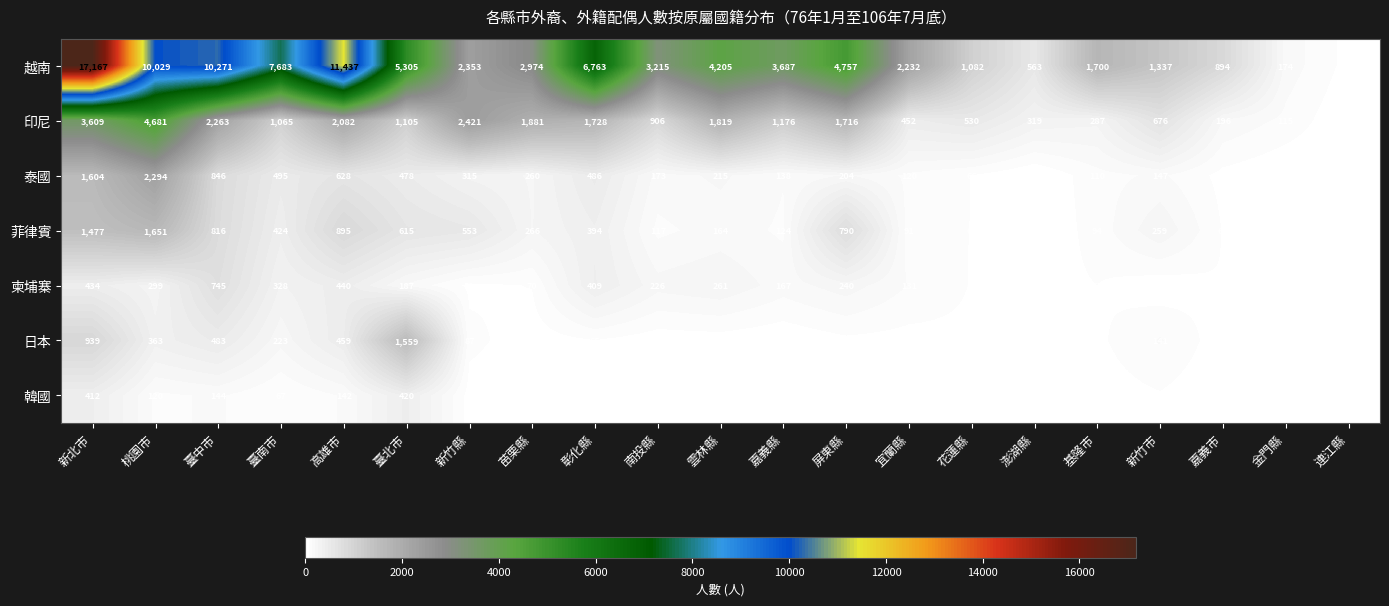

Rank the series at 雲林縣 from lowest to highest value.

韓國, 日本, 菲律賓, 泰國, 柬埔寨, 印尼, 越南